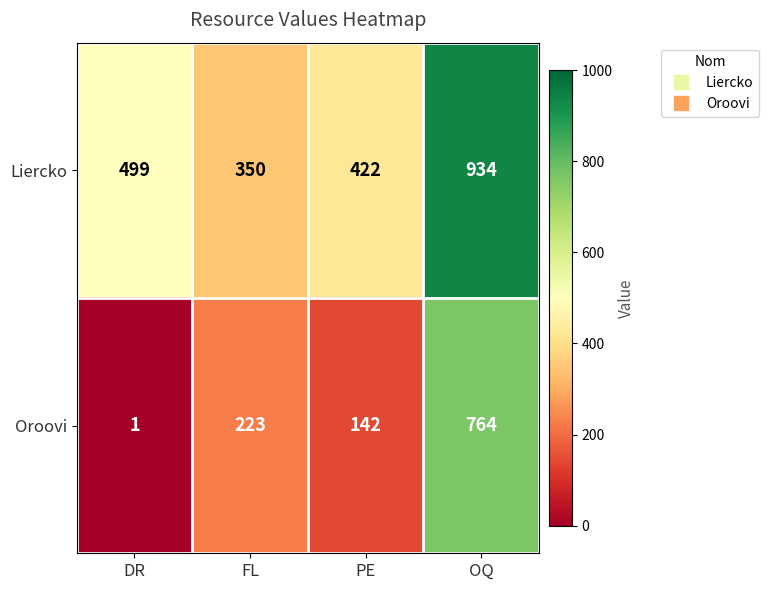

Where is Liercko nearest to the value 642?

DR